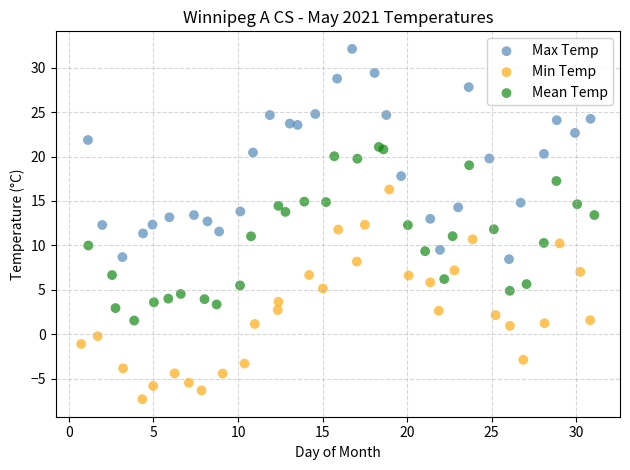

Which series reaches the maximum Y coordinate?

Max Temp